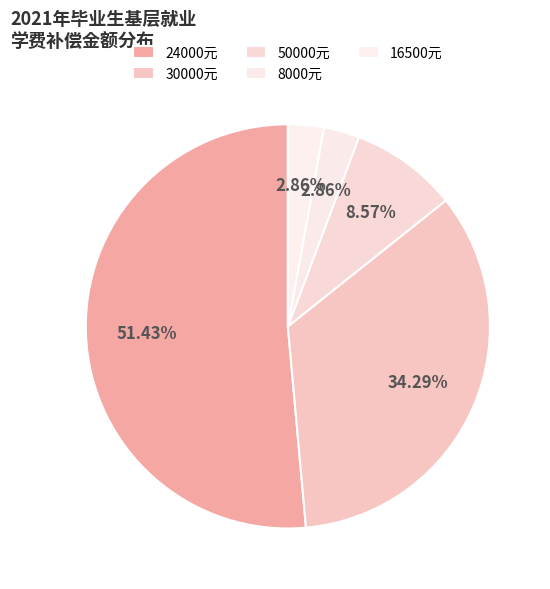

Count the number of slices in the pie.

5